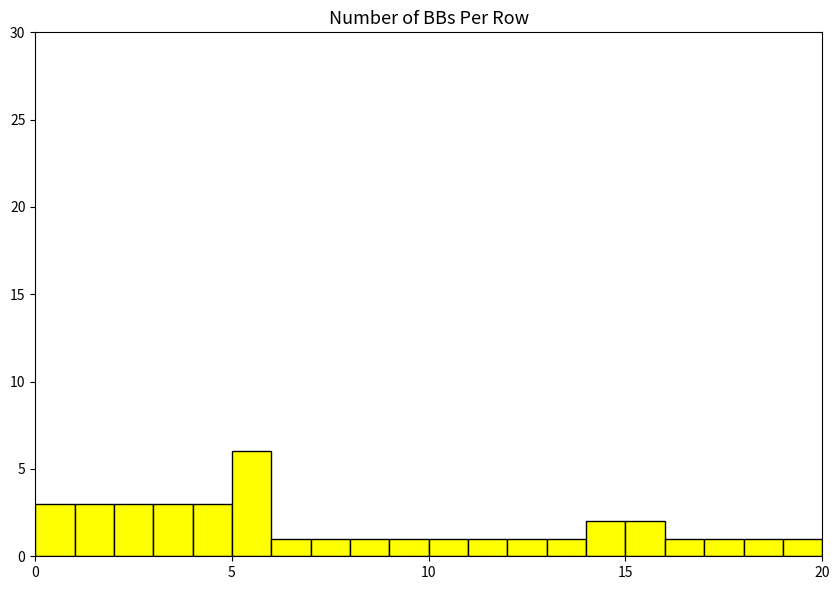

Read against the x-axis, roughly where is the centre of the tallest bar?

5.5